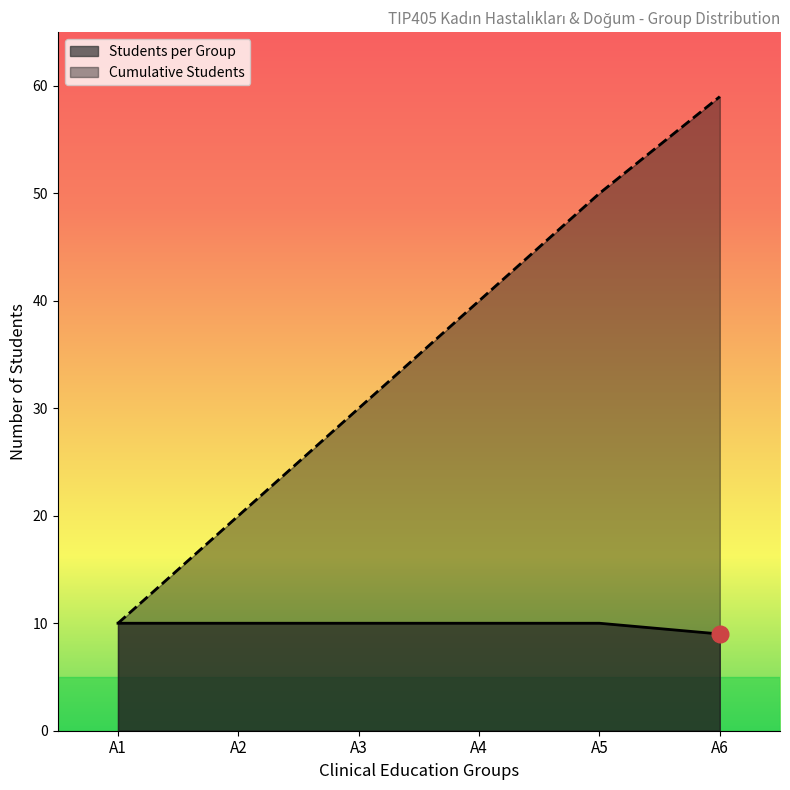

Does the chart have visible grid lines?

No